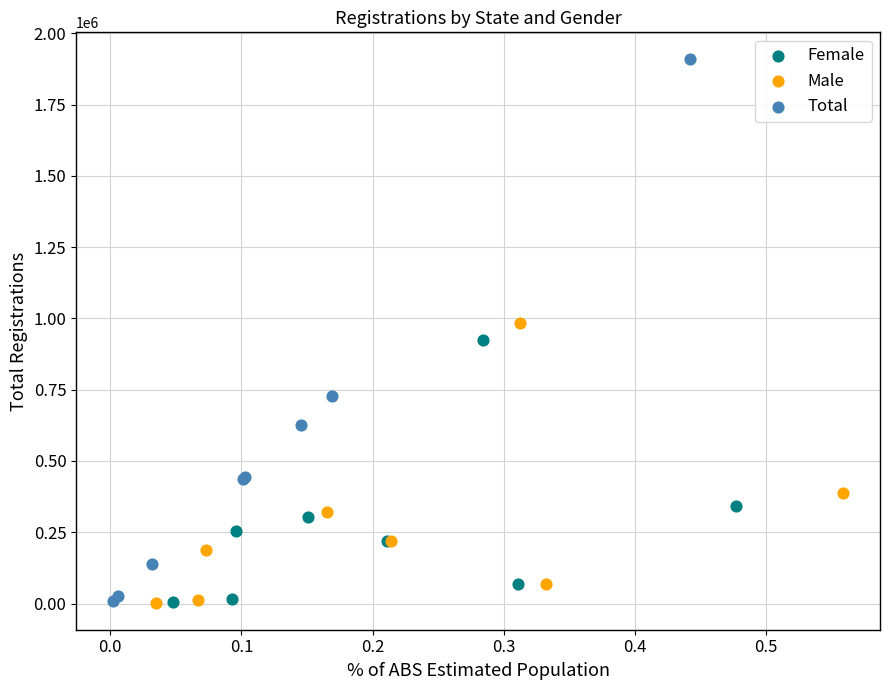

Which series has the largest Y range (max minus min)?

Total